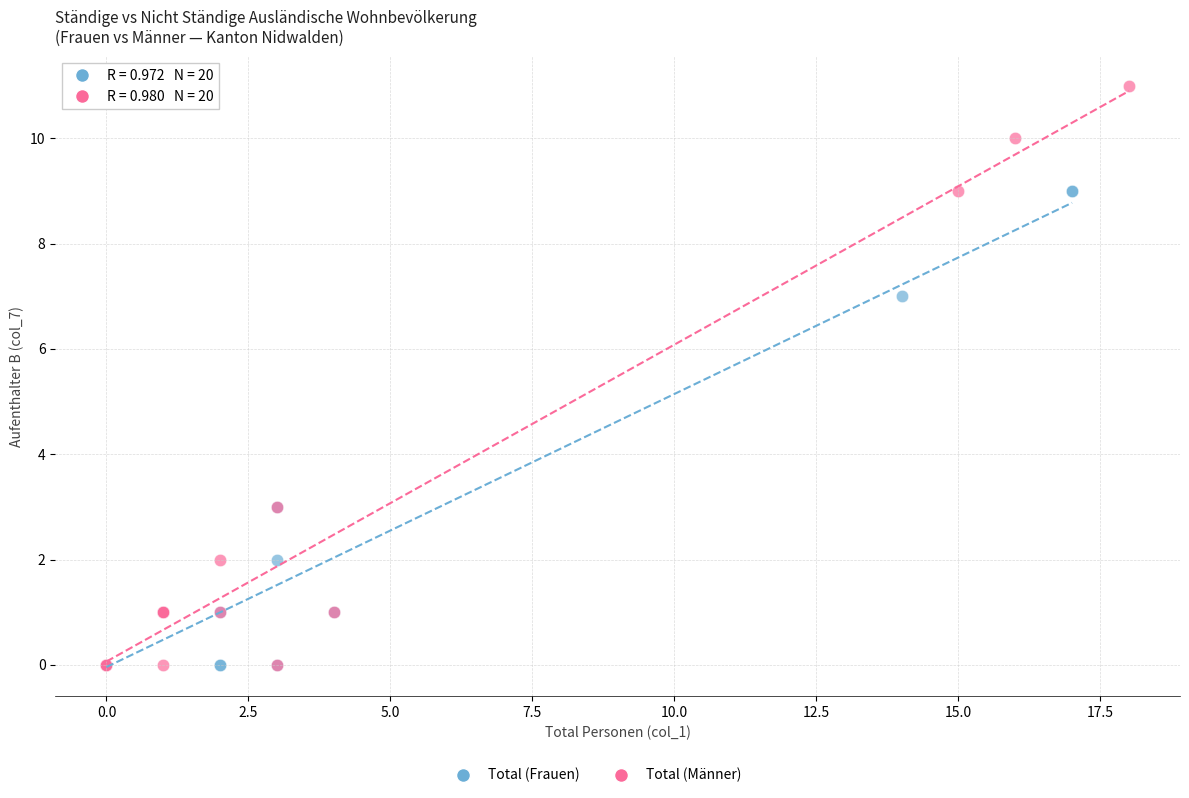

Which series reaches the maximum Y coordinate?

Total (Männer)